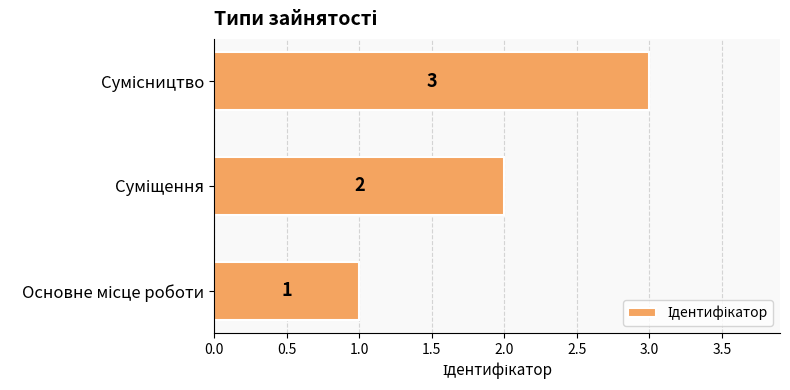

Count the values in the range 1 to 3.

3